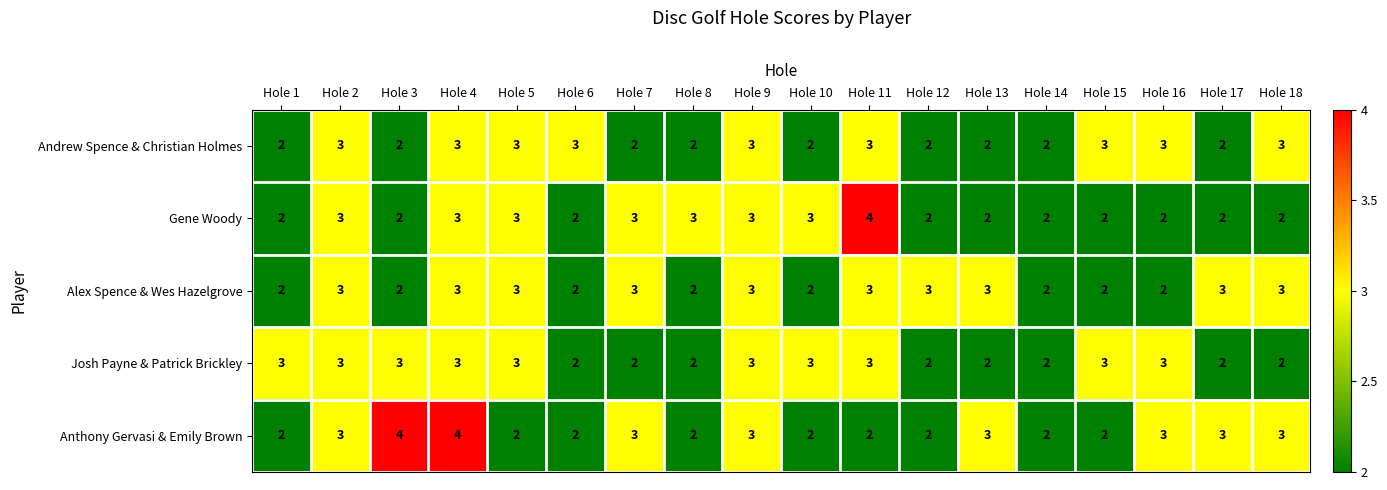

Is it true that Josh Payne & Patrick Brickley equals 1 at Hole 1?

False